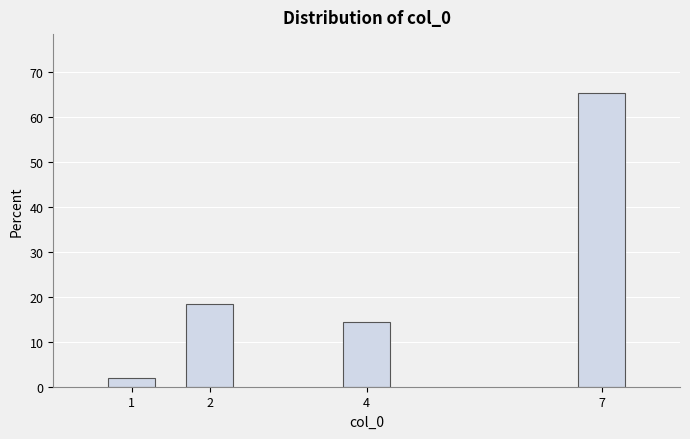

Reading left to right, extract all data points from this chart.

2.0	18.4	14.3	65.3